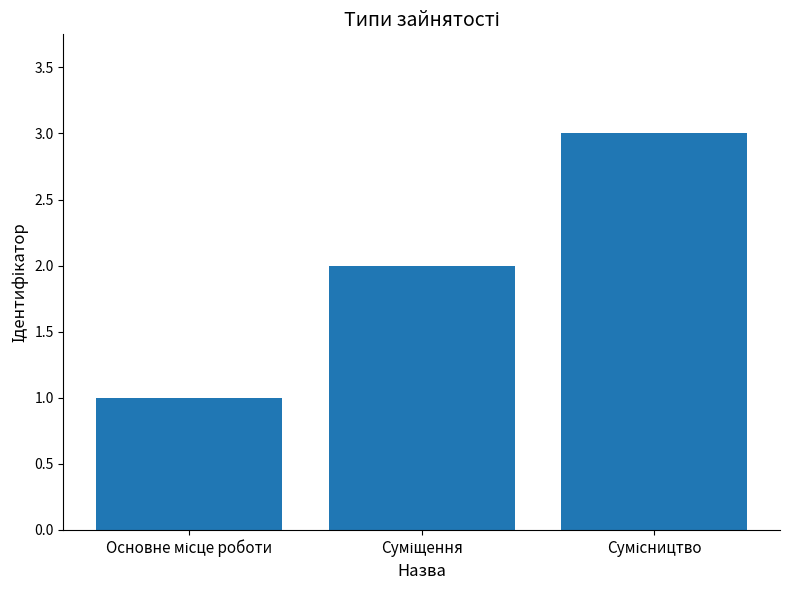

What is the maximum value shown in the chart?

3